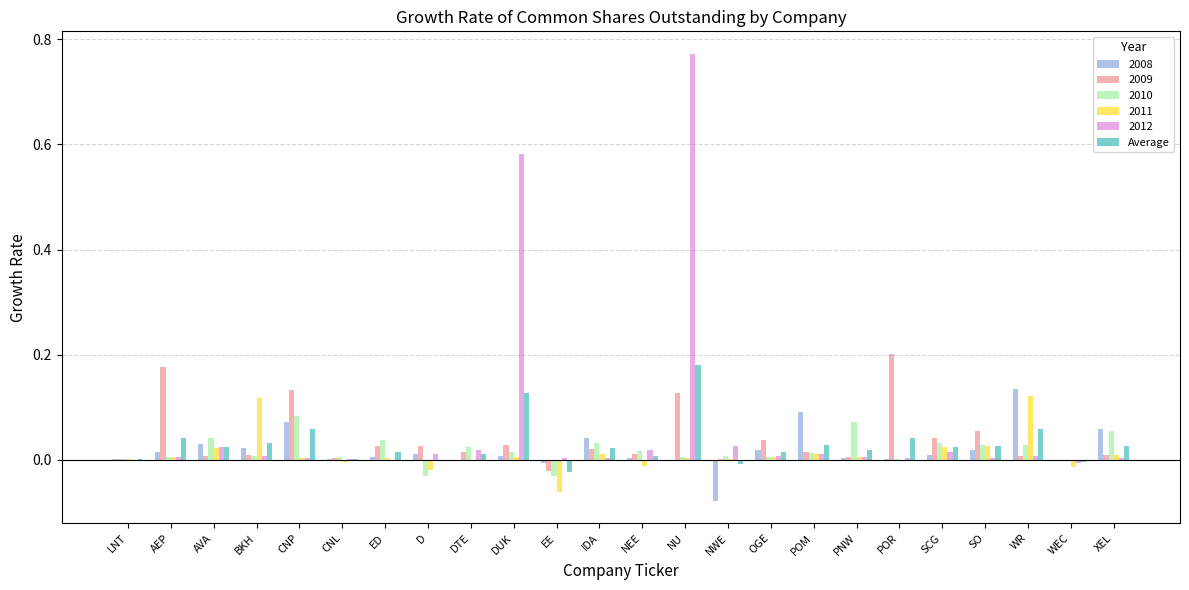

At which category is the sum across all series the highest?

NU